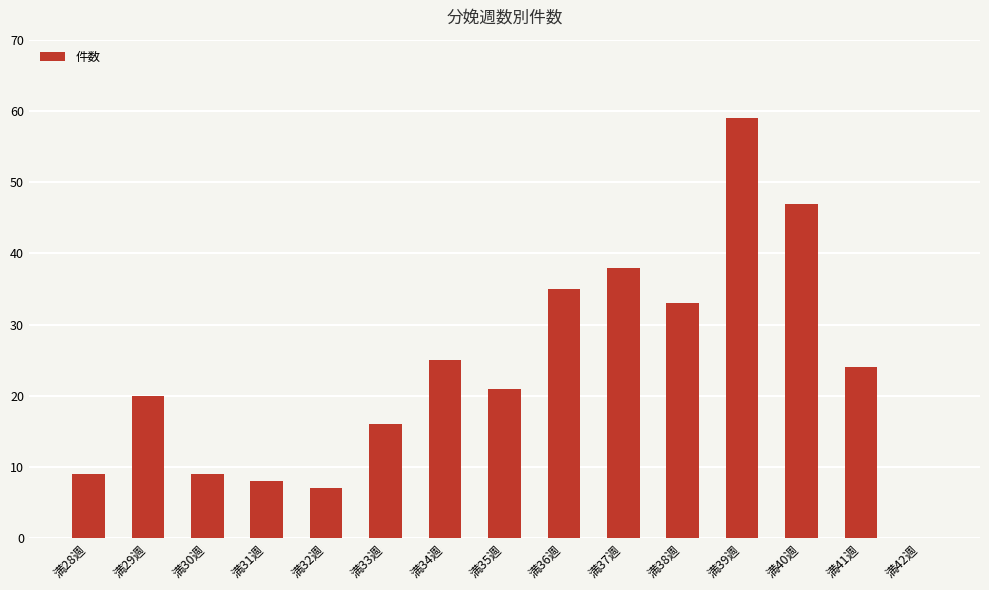

Are the bars horizontal?

No